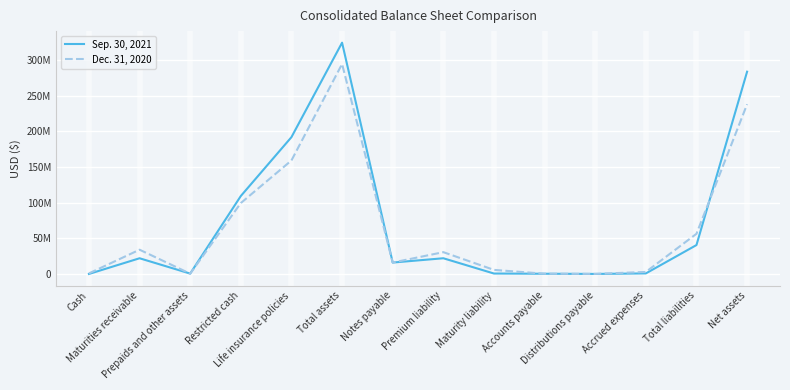

What is the approximate value of Sep. 30, 2021 at Maturity liability, to the nearest 10?

772080